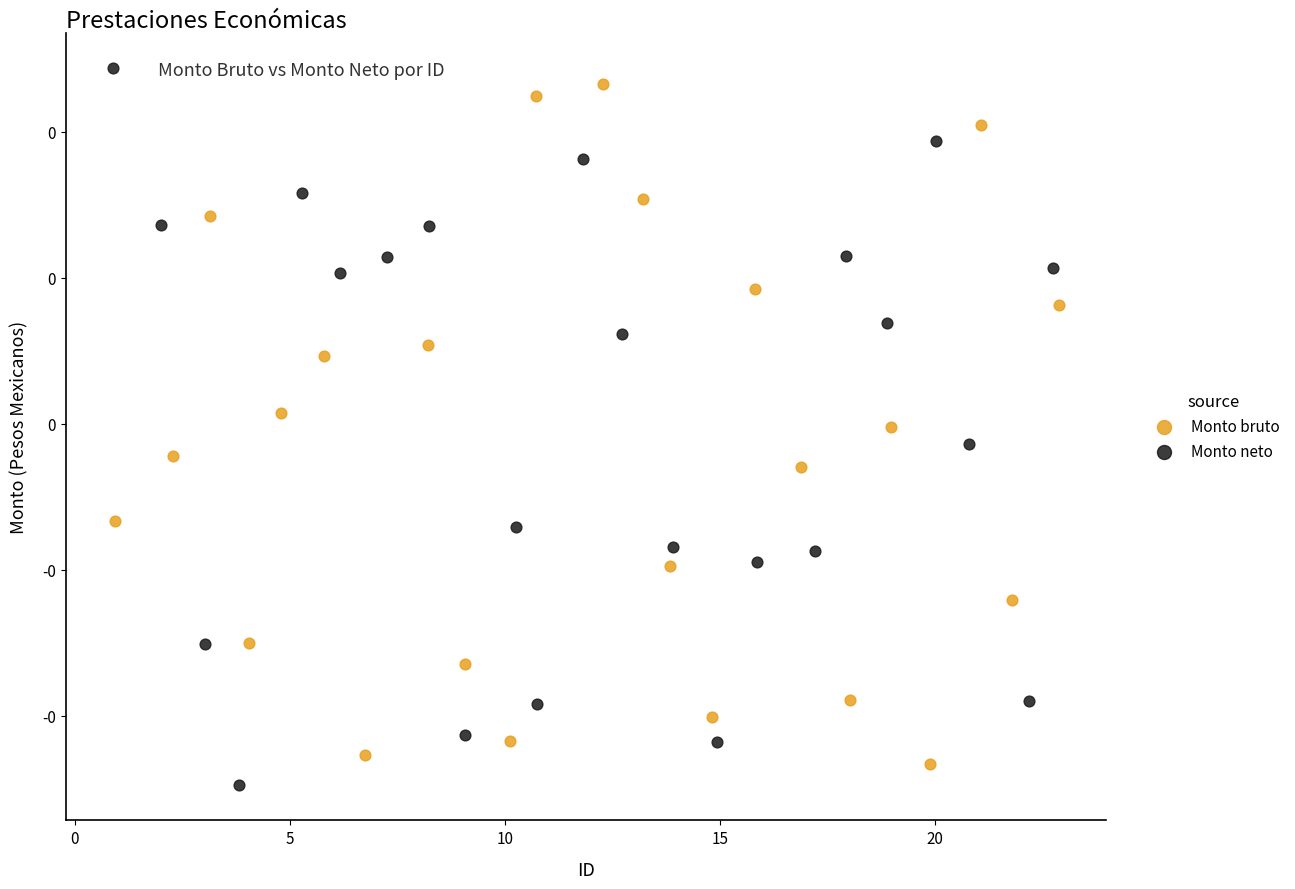

Which series has the largest Y range (max minus min)?

Monto neto